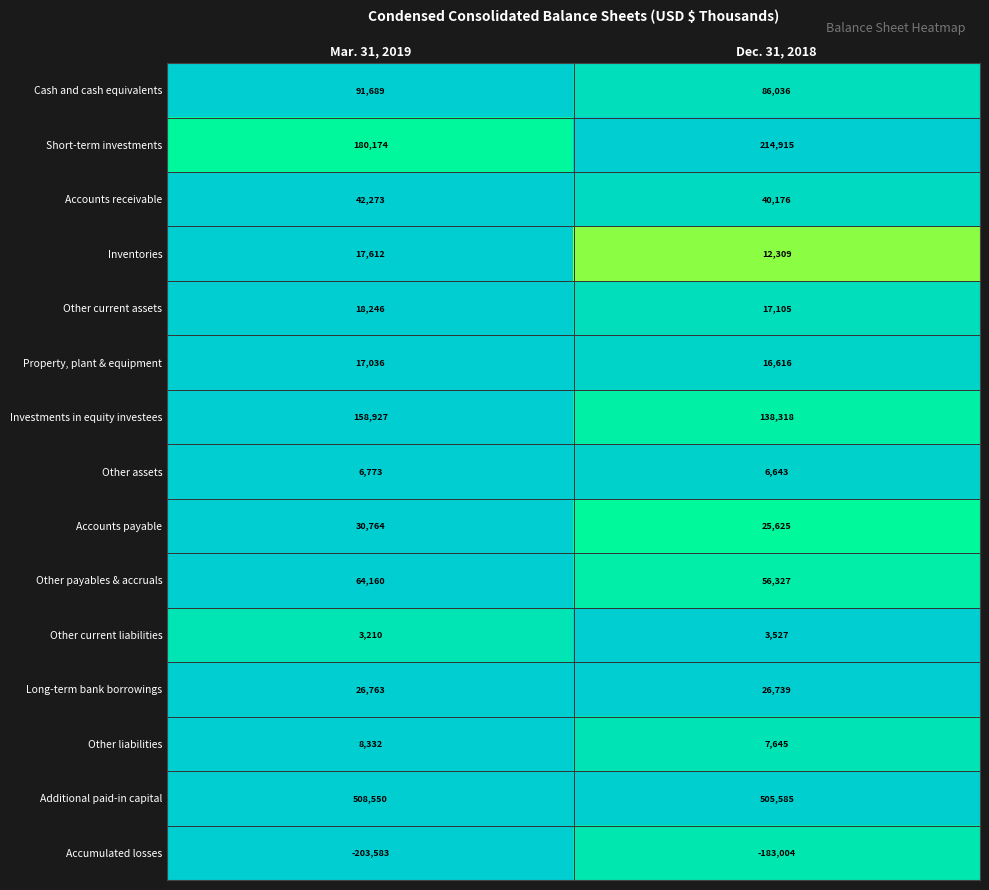

At which category is the sum across all series the highest?

Dec. 31, 2018